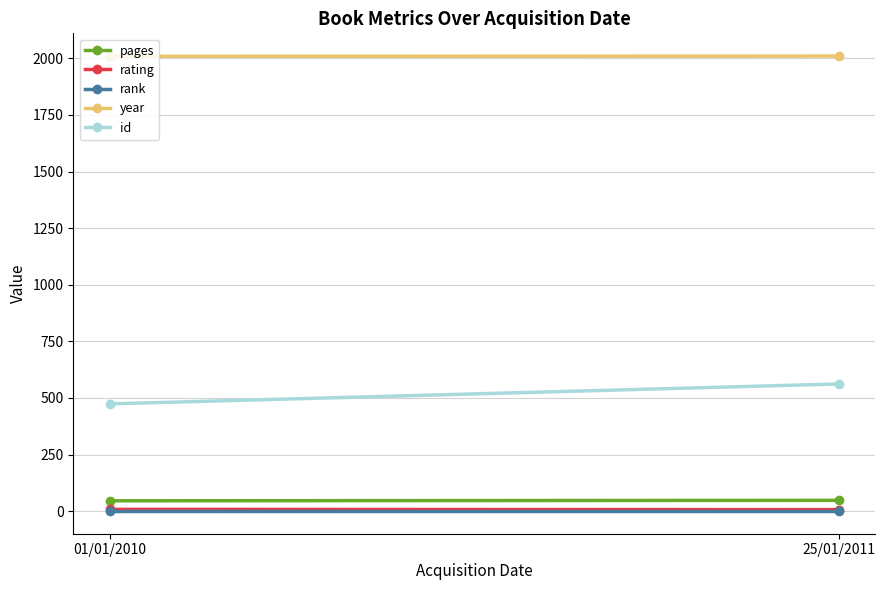

What is the value of the year point at the 1st from the left?

2009